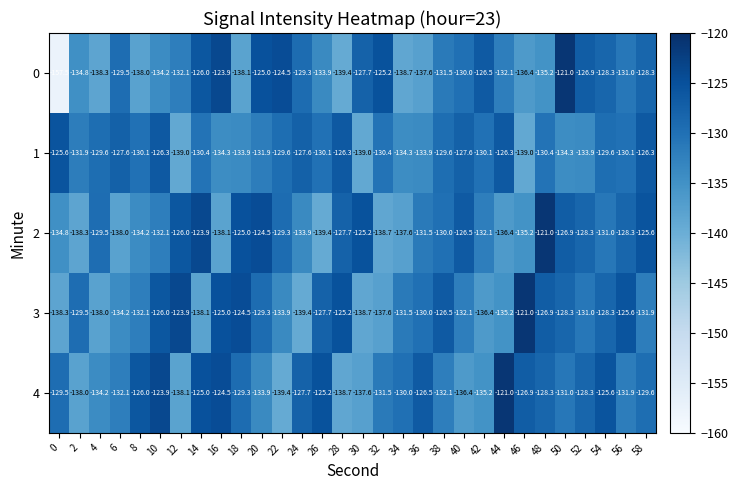

What is the total value across all series at 42?

-660.3